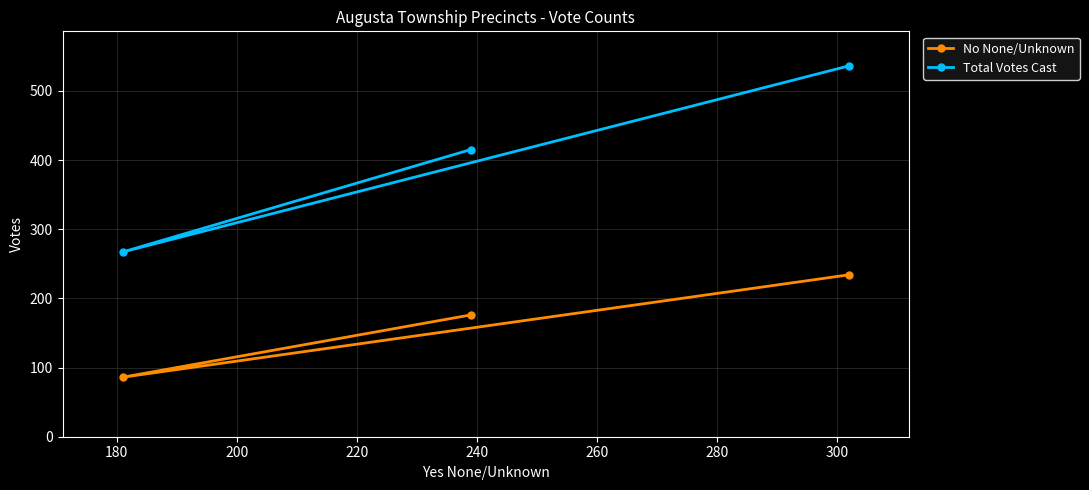

Rank the series by their average value, from highest to lowest.

Total Votes Cast, No None/Unknown